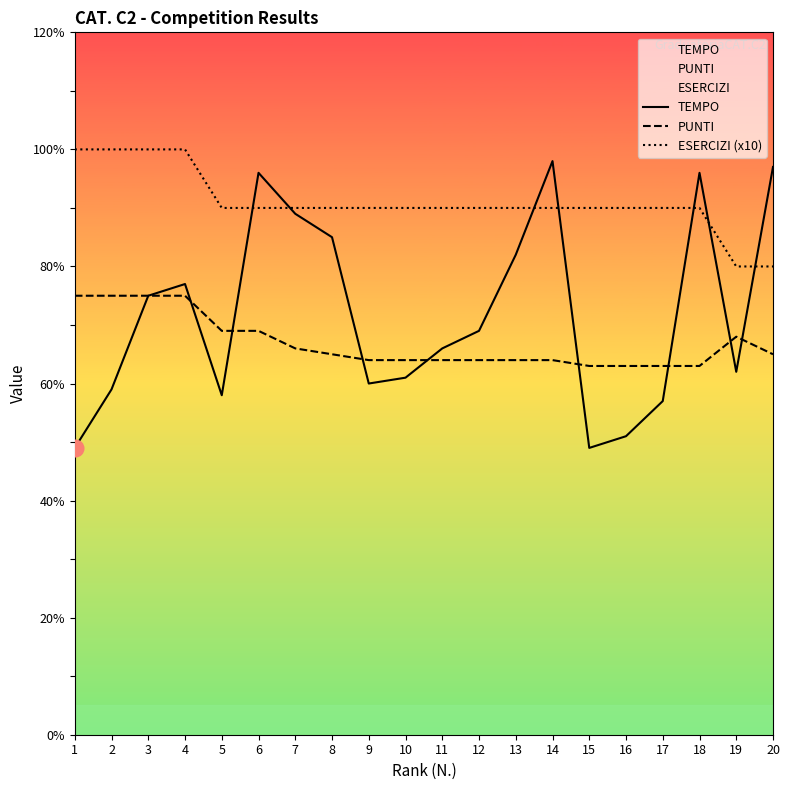

What is the maximum value shown in the chart?

100